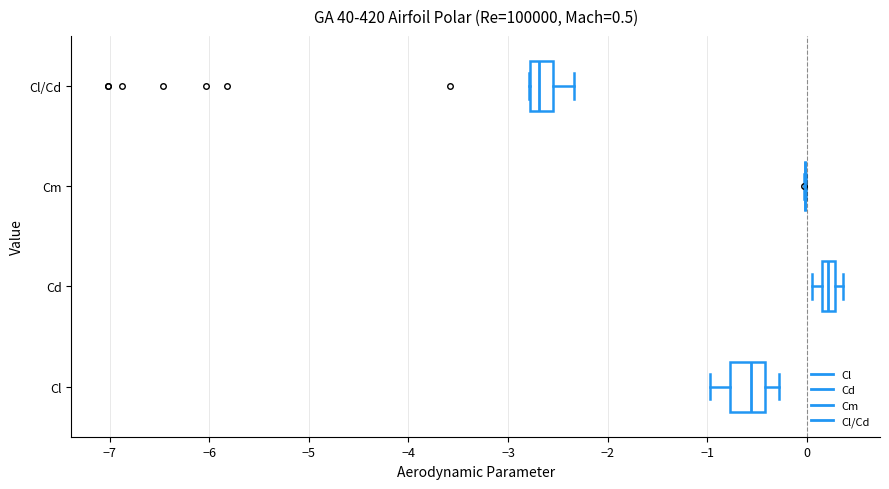

Comparing the boxes themselves (not the whiskers), which one is the widest?

Cl